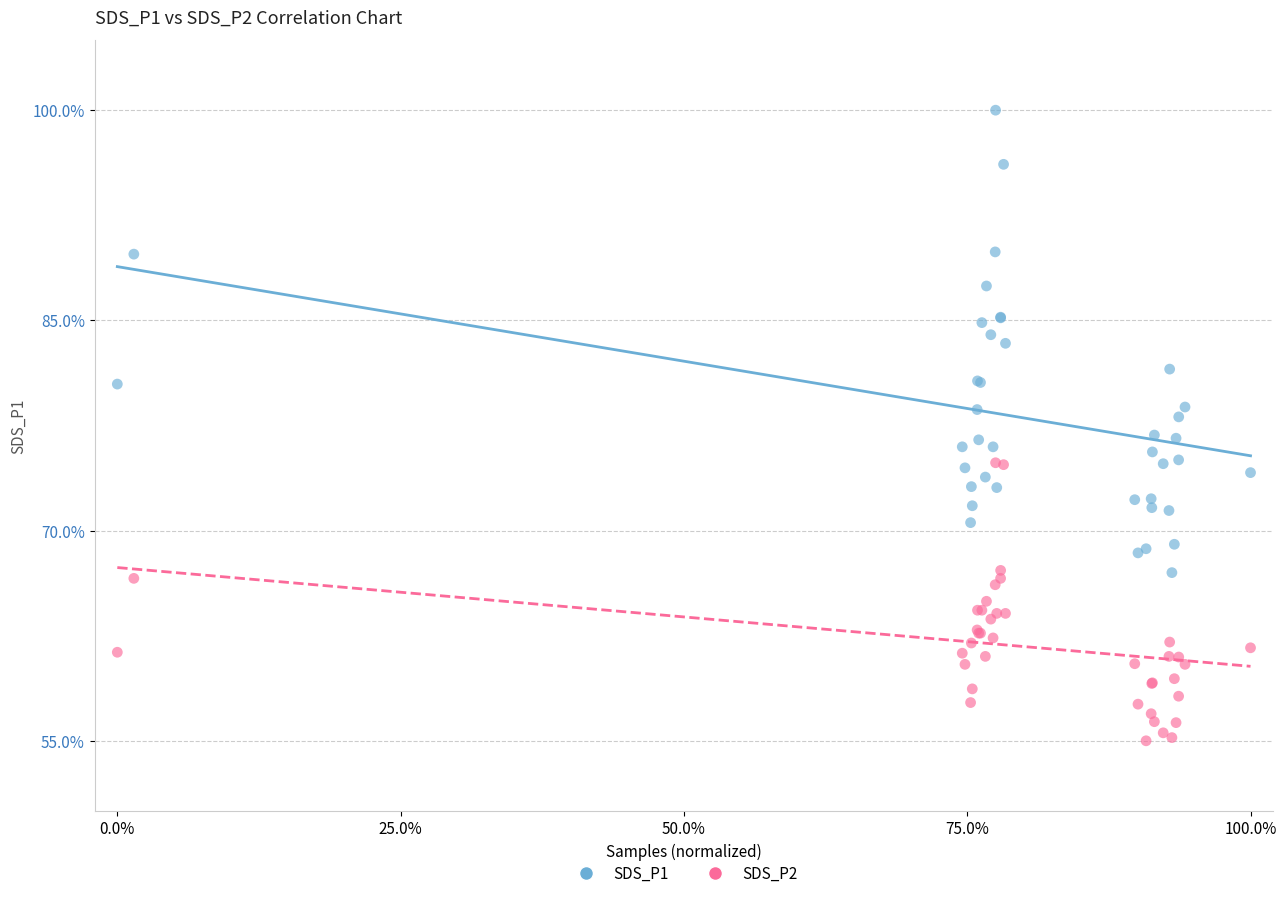

What is the X range (max minus min) for the scatter plot?

100.0